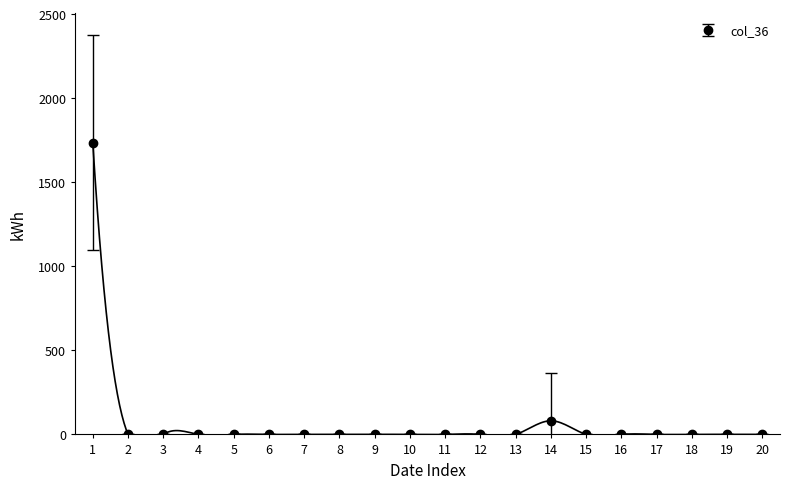

The value of col_36 at 3 is 0. True or false?

True